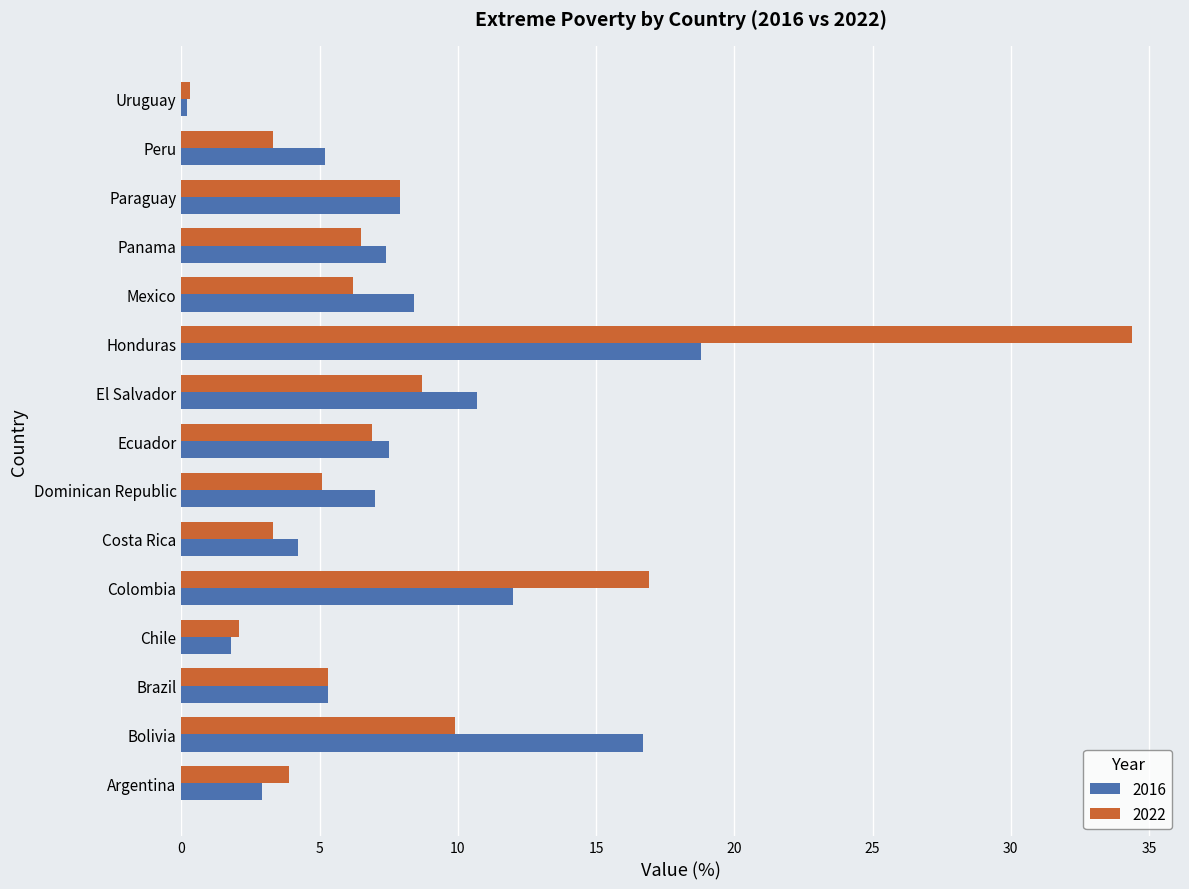

What is the spread (max minus min) of values at Bolivia?

6.8